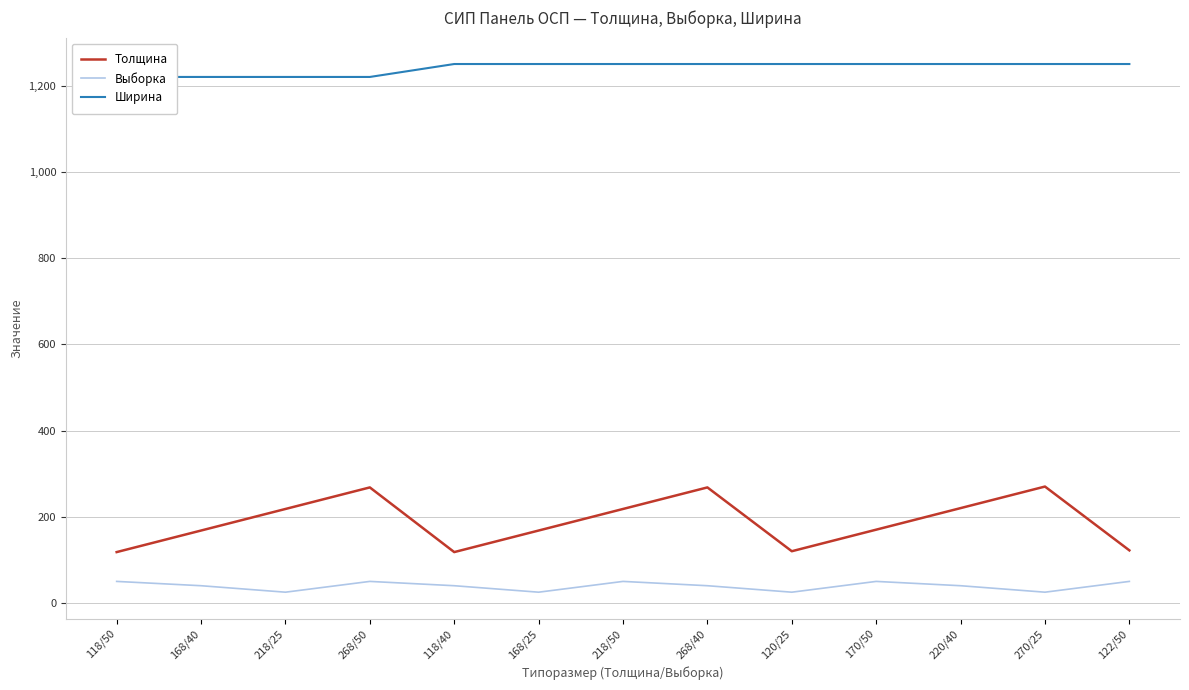

Reading right to left, transcribe all the data shown in this chart.

Толщина: 122/50=122	270/25=270	220/40=220	170/50=170	120/25=120	268/40=268	218/50=218	168/25=168	118/40=118	268/50=268	218/25=218	168/40=168	118/50=118
Выборка: 122/50=50	270/25=25	220/40=40	170/50=50	120/25=25	268/40=40	218/50=50	168/25=25	118/40=40	268/50=50	218/25=25	168/40=40	118/50=50
Ширина: 122/50=1250	270/25=1250	220/40=1250	170/50=1250	120/25=1250	268/40=1250	218/50=1250	168/25=1250	118/40=1250	268/50=1220	218/25=1220	168/40=1220	118/50=1220